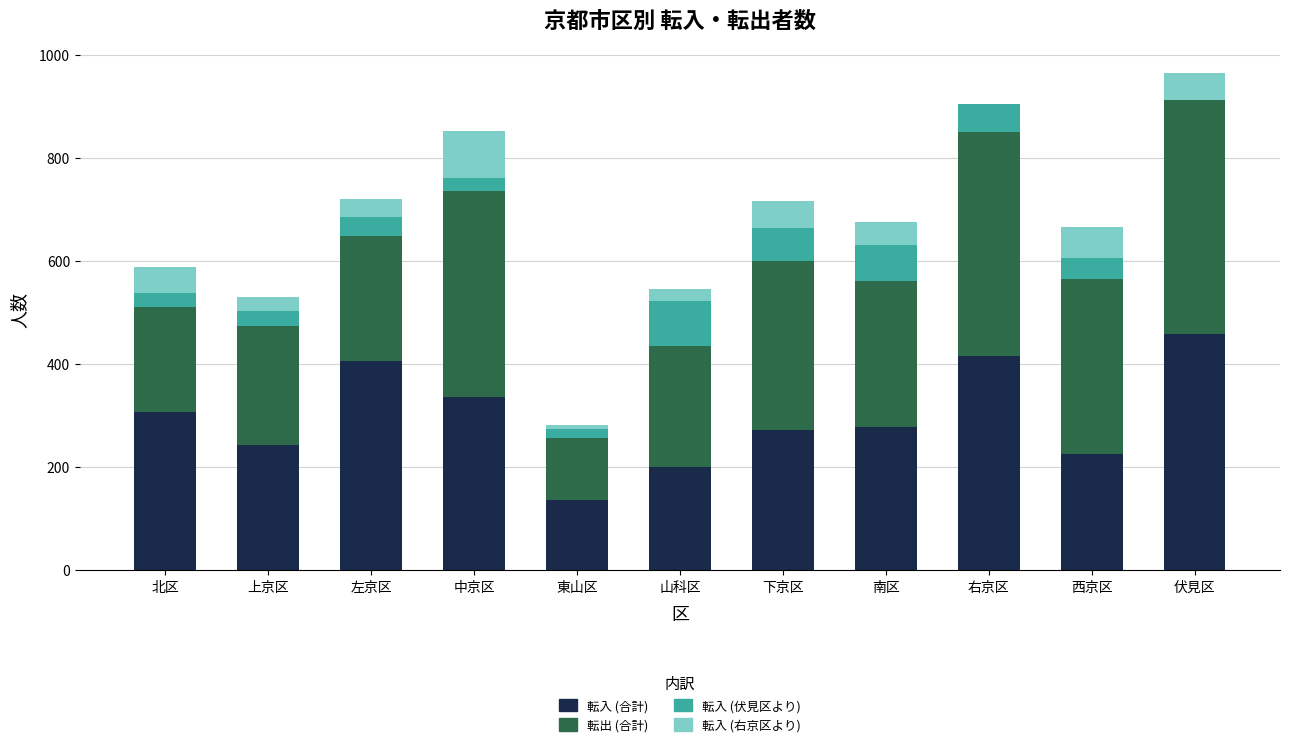

What is the total value across all series at 山科区?

546